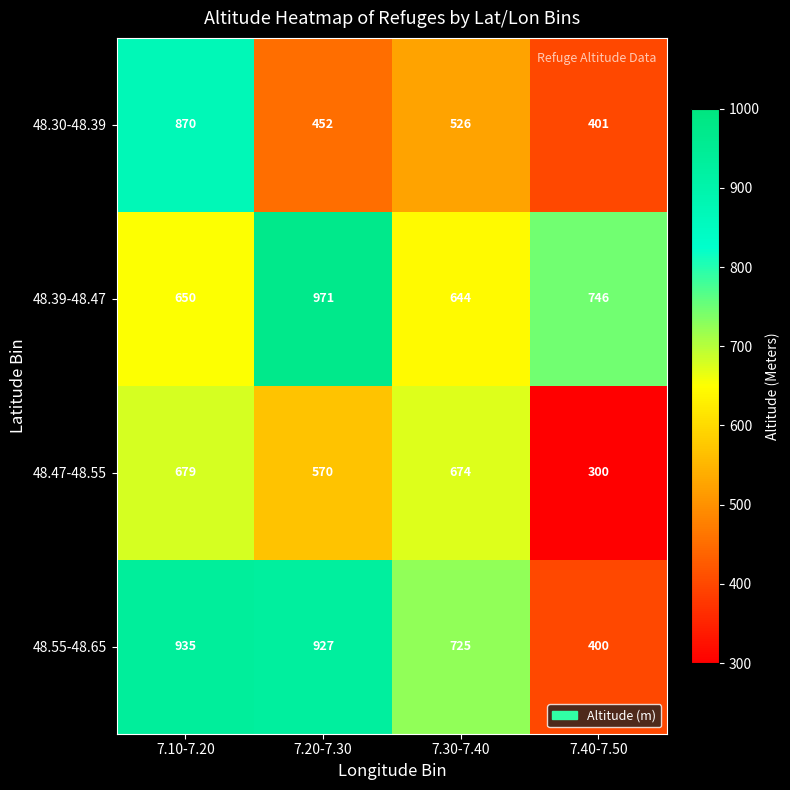

Which series has the largest total across all categories?

48.39-48.47